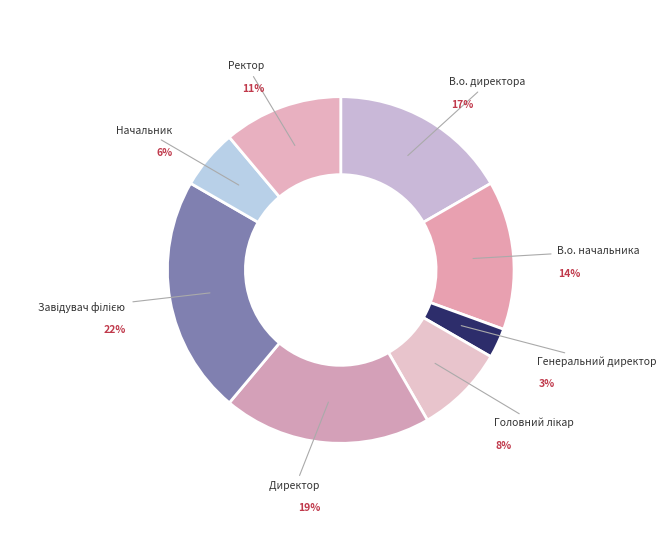

Does Директор represent more than half of the total?

No